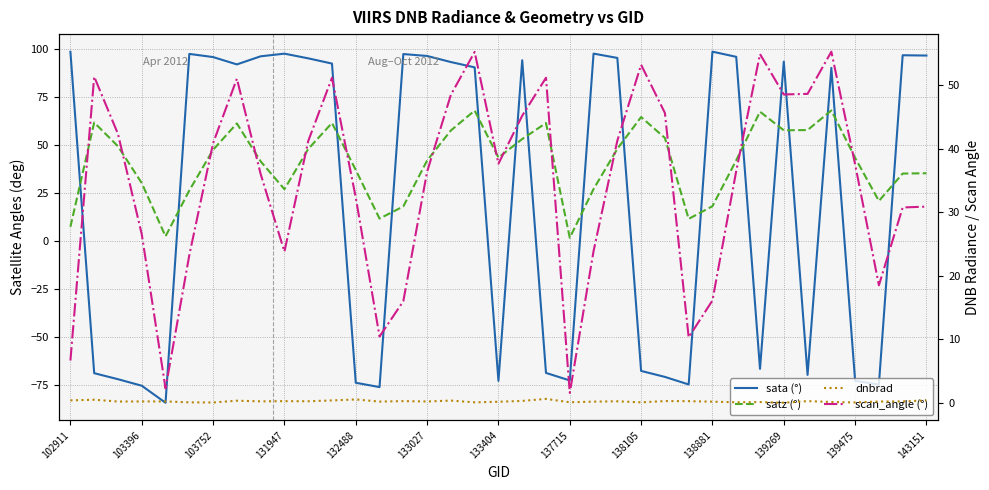

The value of scan_angle (°) at 25 is 62.9. True or false?

False